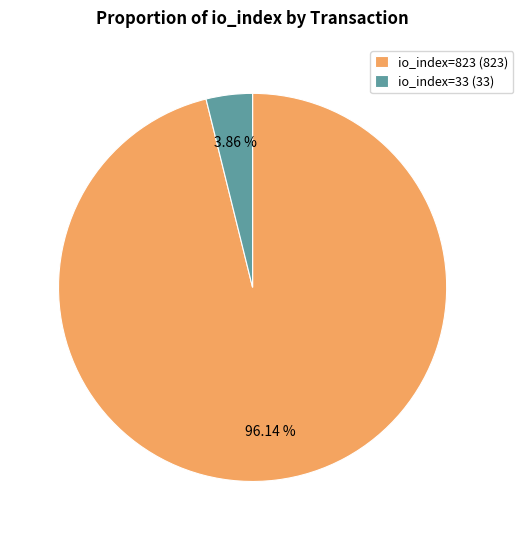

Which slice is the largest?

io_index=823